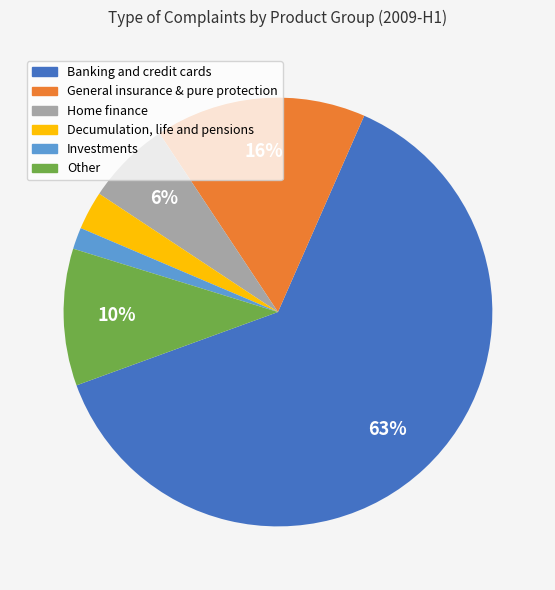

To the nearest percent, what is the combined percentage of Home finance and Banking and credit cards?

69%